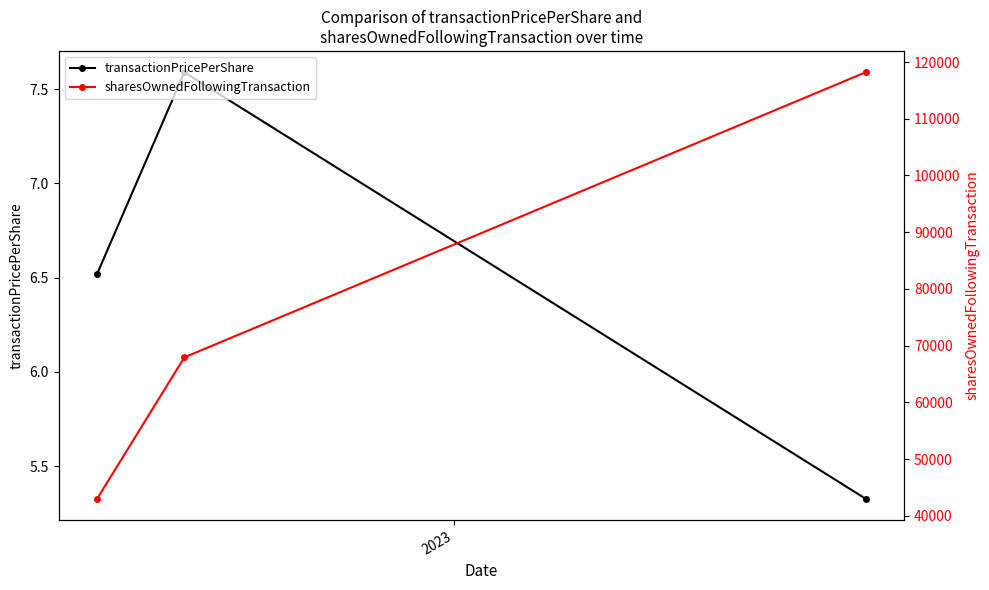

Which series has the largest total across all categories?

sharesOwnedFollowingTransaction